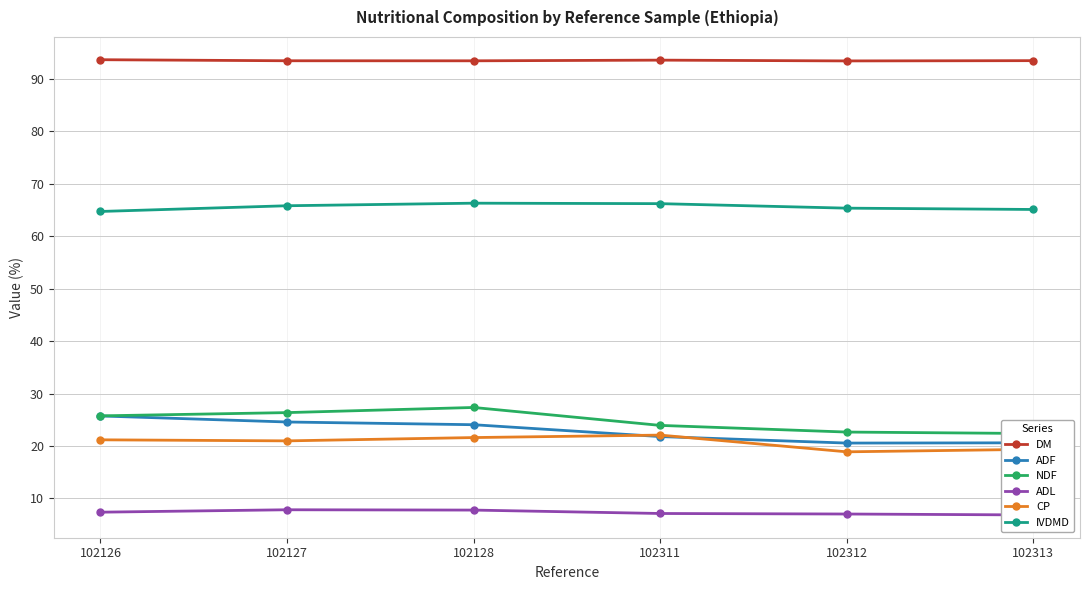

In DM, how many points are higher than both neighbors (excluding endpoints)?

1